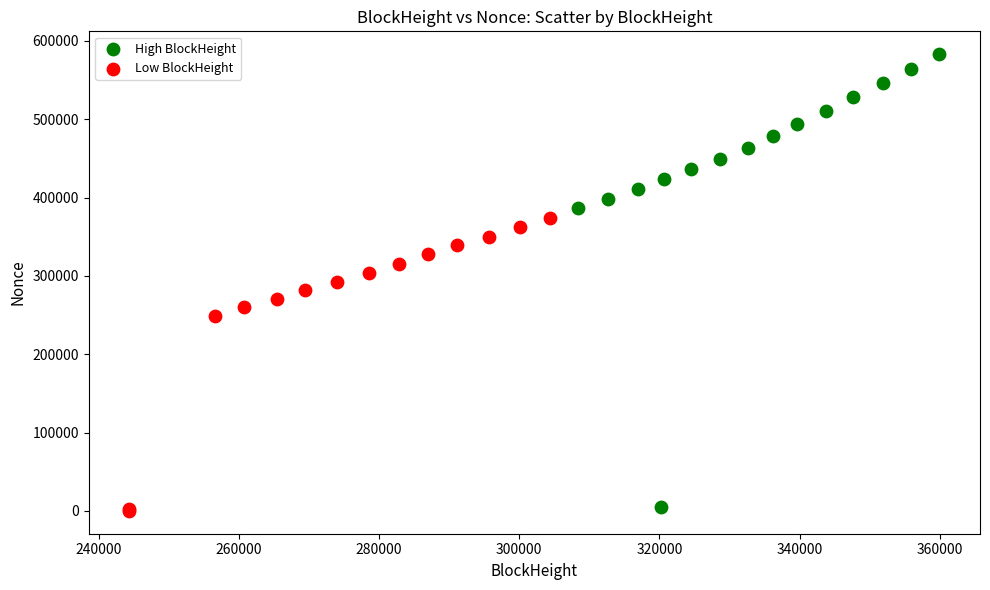

Which series has the widest spread of Y values?

High BlockHeight